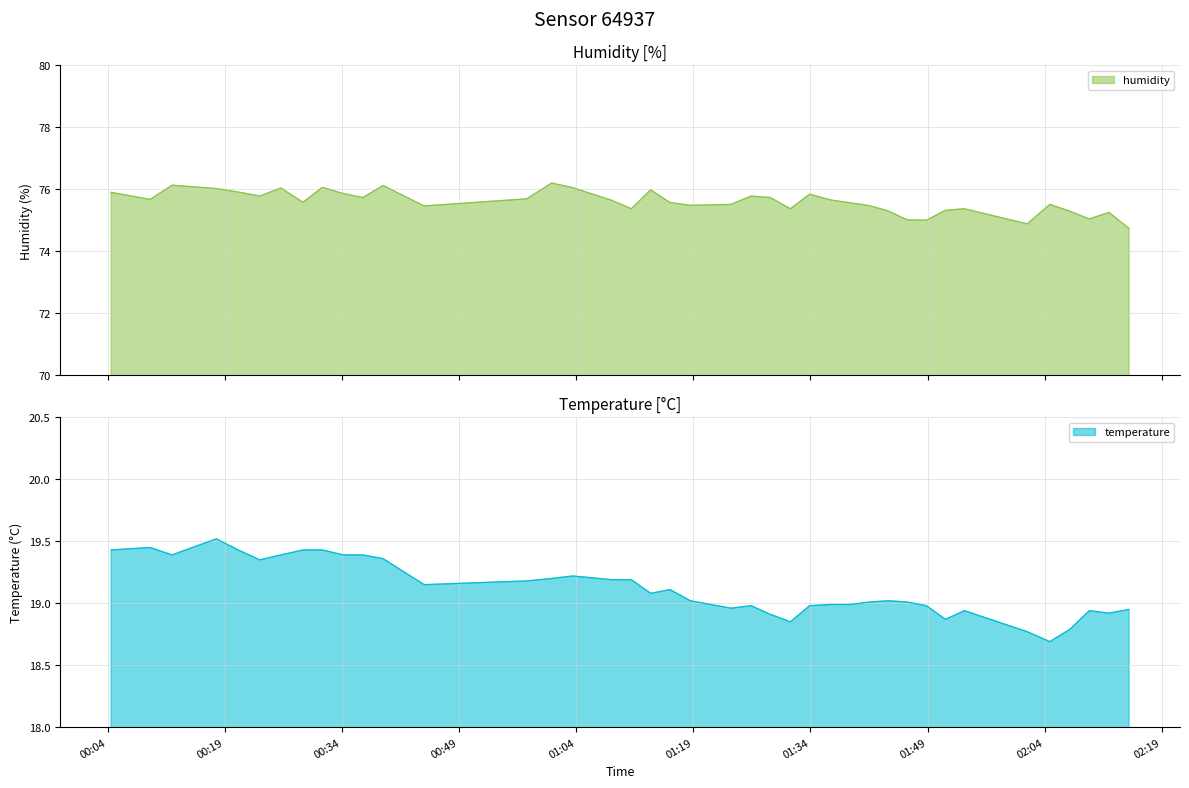

What is the approximate value of temperature at 01:03?

19.2